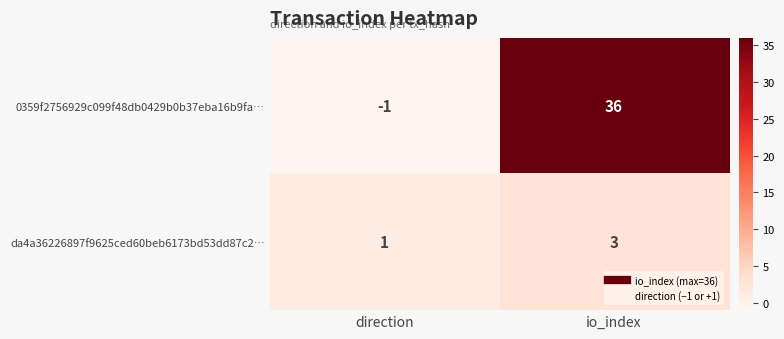

True or false: 0359f2756929c099f48db0429b0b37eba16b9fa… has a value of 59 at io_index.

False